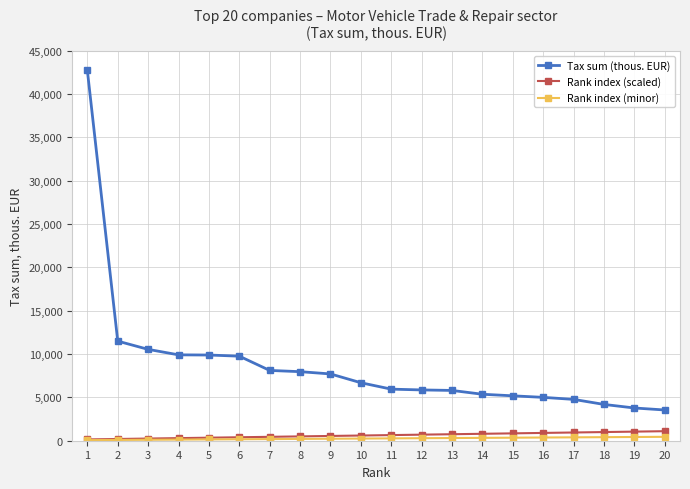

At which label does Tax sum (thous. EUR) first exceed 6691?

1